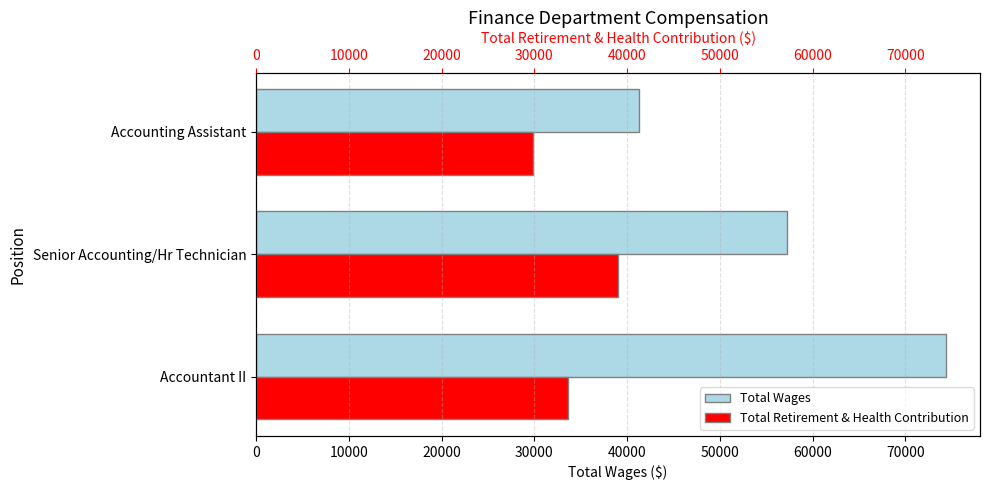

Reading right to left, what are all the values shown in this chart?

Total Wages: 41239	57283	74331
Total Retirement & Health Contribution: 29875	39048	33648